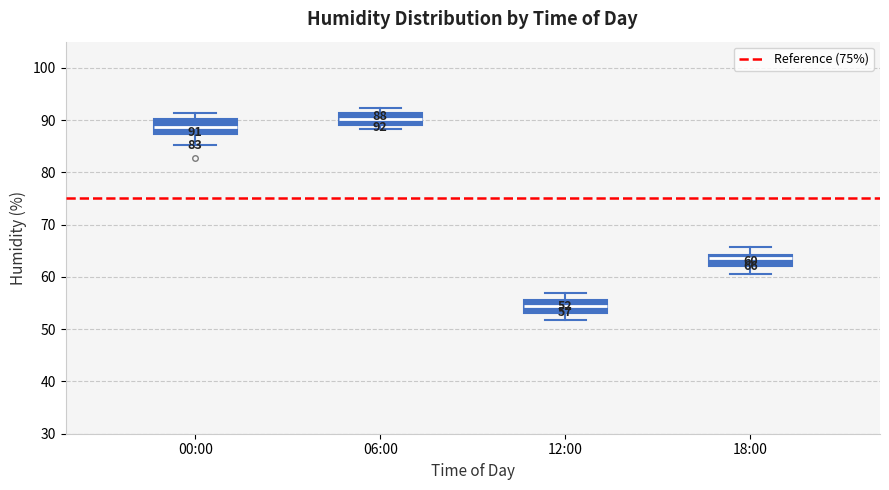

Which box has the highest median line?

06:00